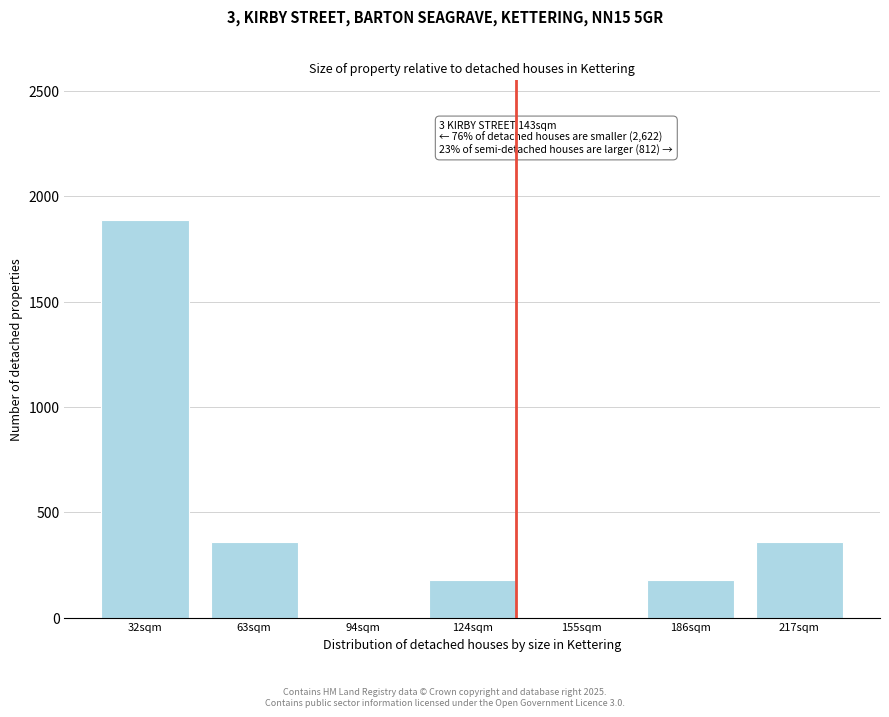

Reading left to right, what are all the values shown in this chart?

32sqm=1890	63sqm=360	94sqm=0	124sqm=180	155sqm=0	186sqm=180	217sqm=360